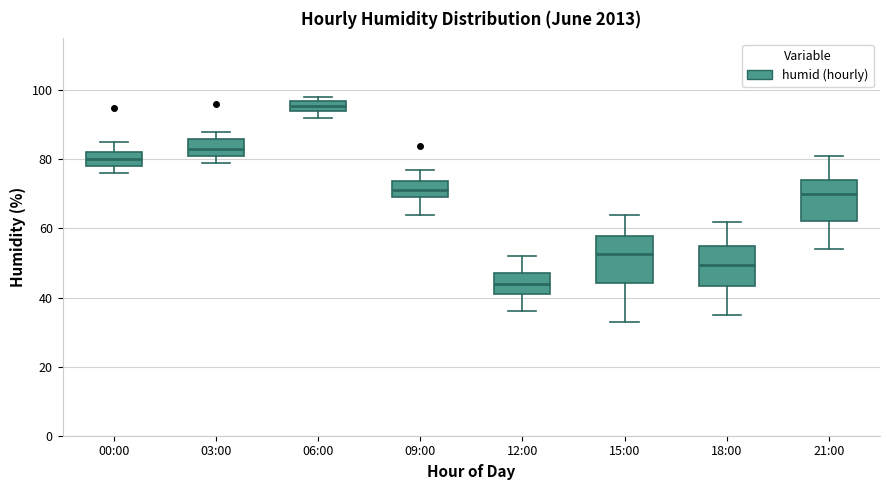

Where is the lower edge of the box for 06:00 on the y-axis? The values are not printed on the chart, so give them approximately, as read against the axis.

94